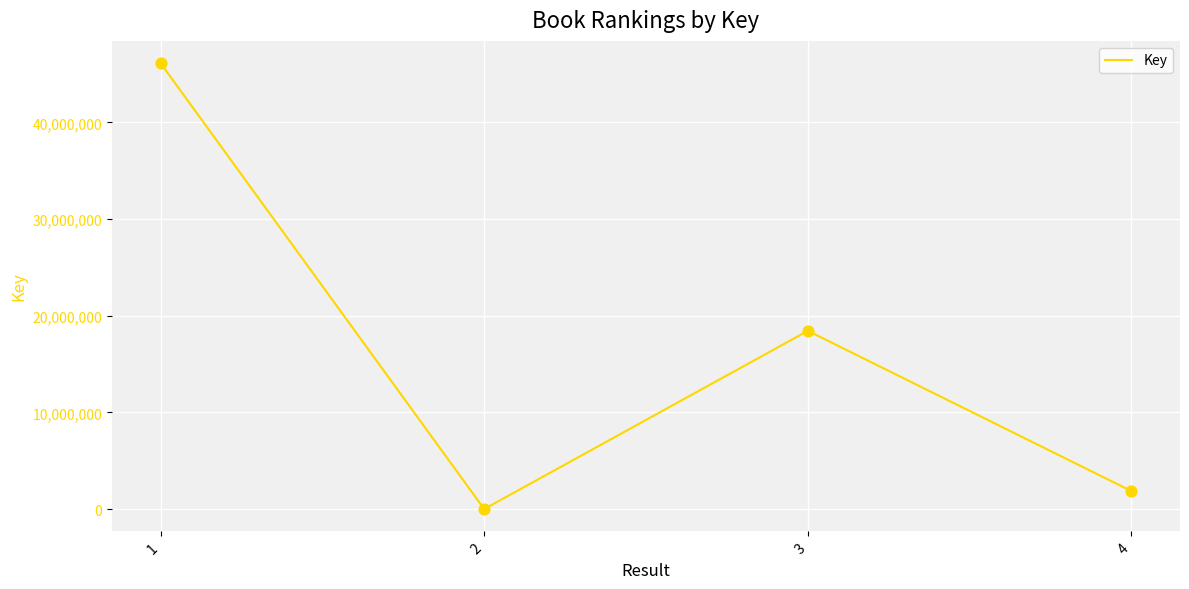

What is the ratio of the value at 3 to the value at 4?

9.9